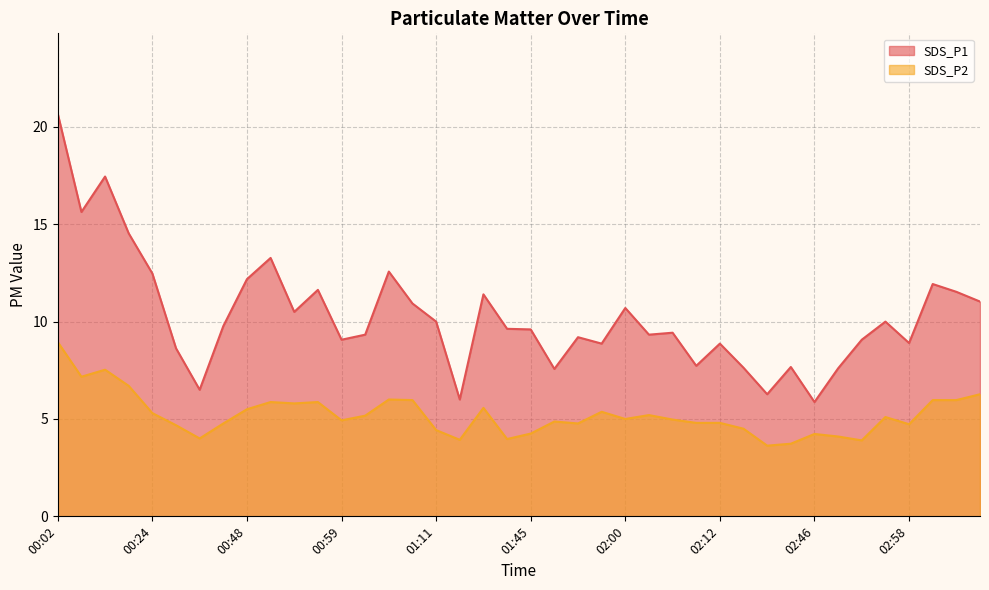

Count the number of categories in the chart.

40